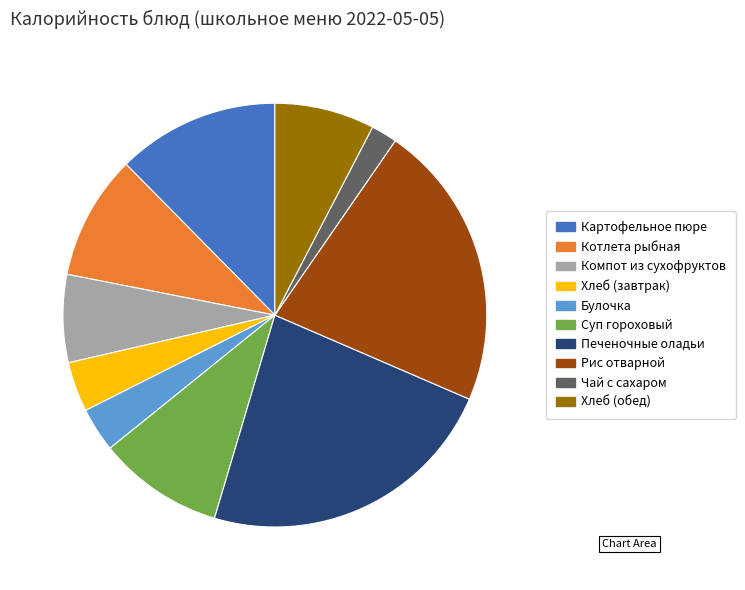

Does any single category account for the majority?

No